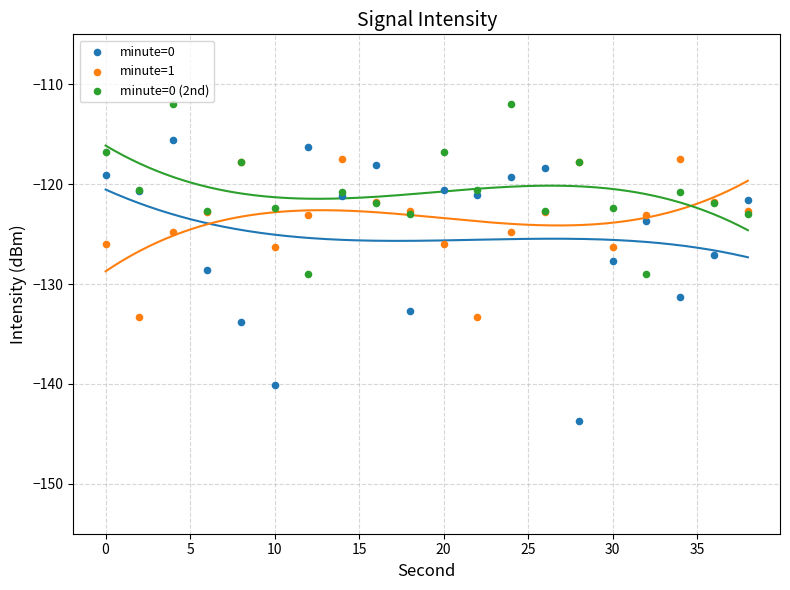

Which series contains the lowest Y value?

minute=0